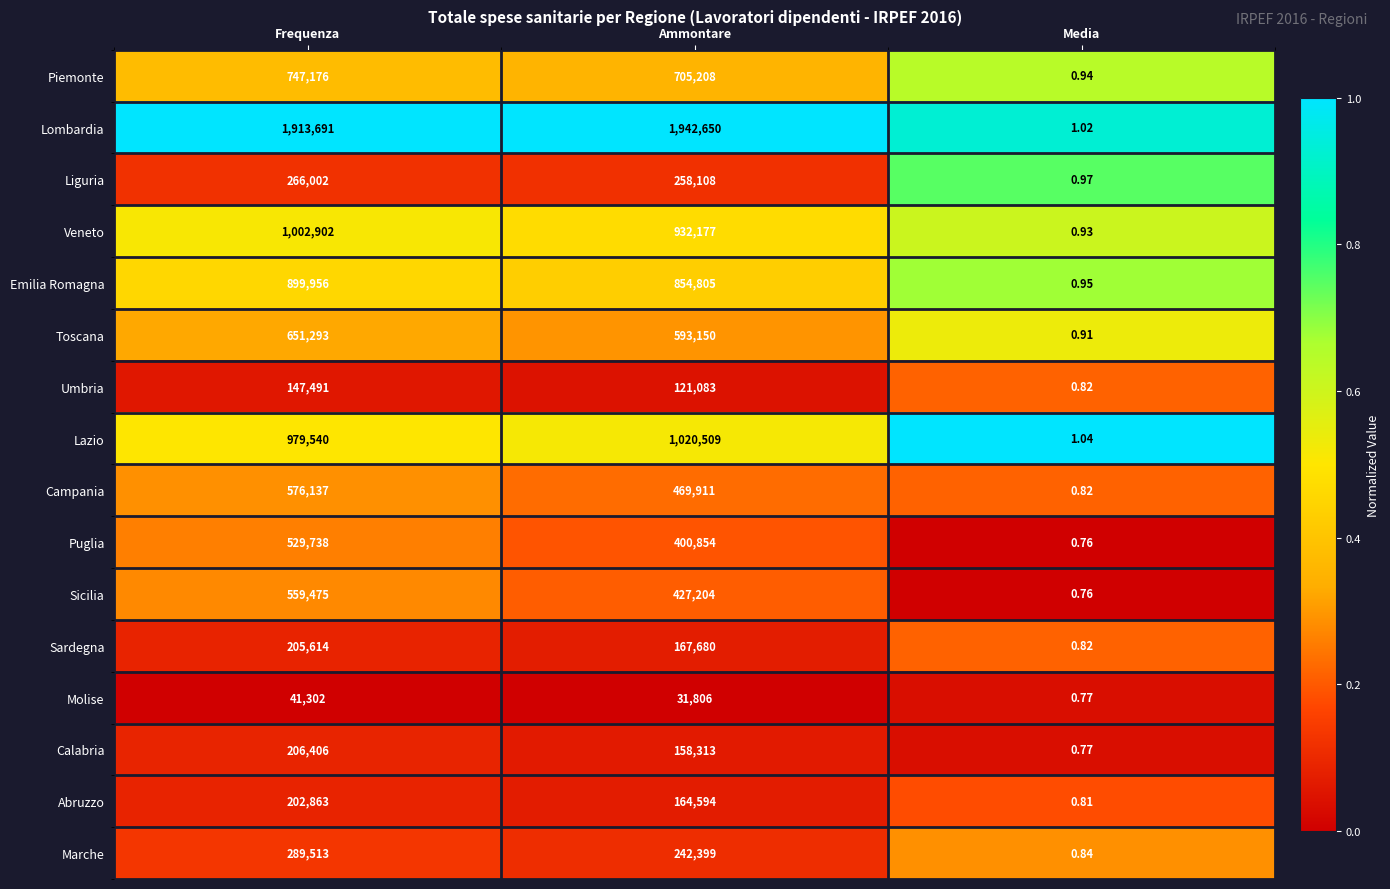

Which label corresponds to the largest value in the chart?

Ammontare